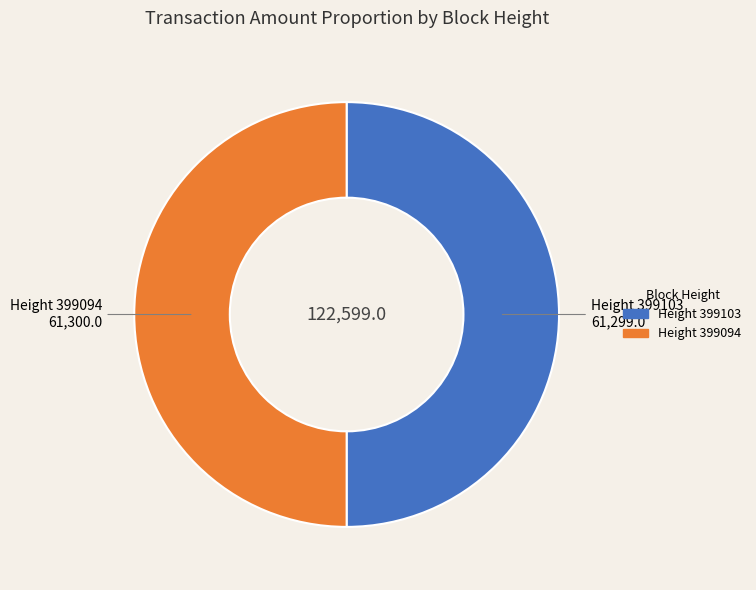

What is the largest slice in the pie chart?

399094